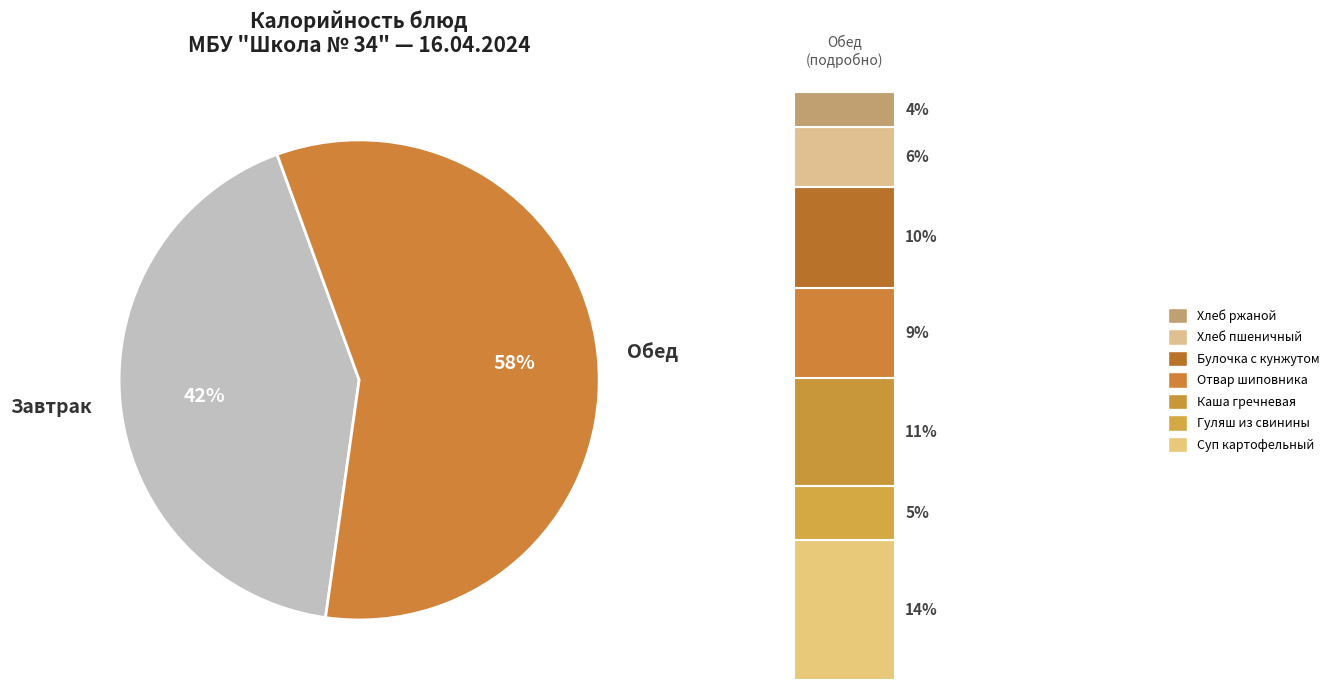

What percentage is the Хлеб ржаной slice, to the nearest percent?

4%